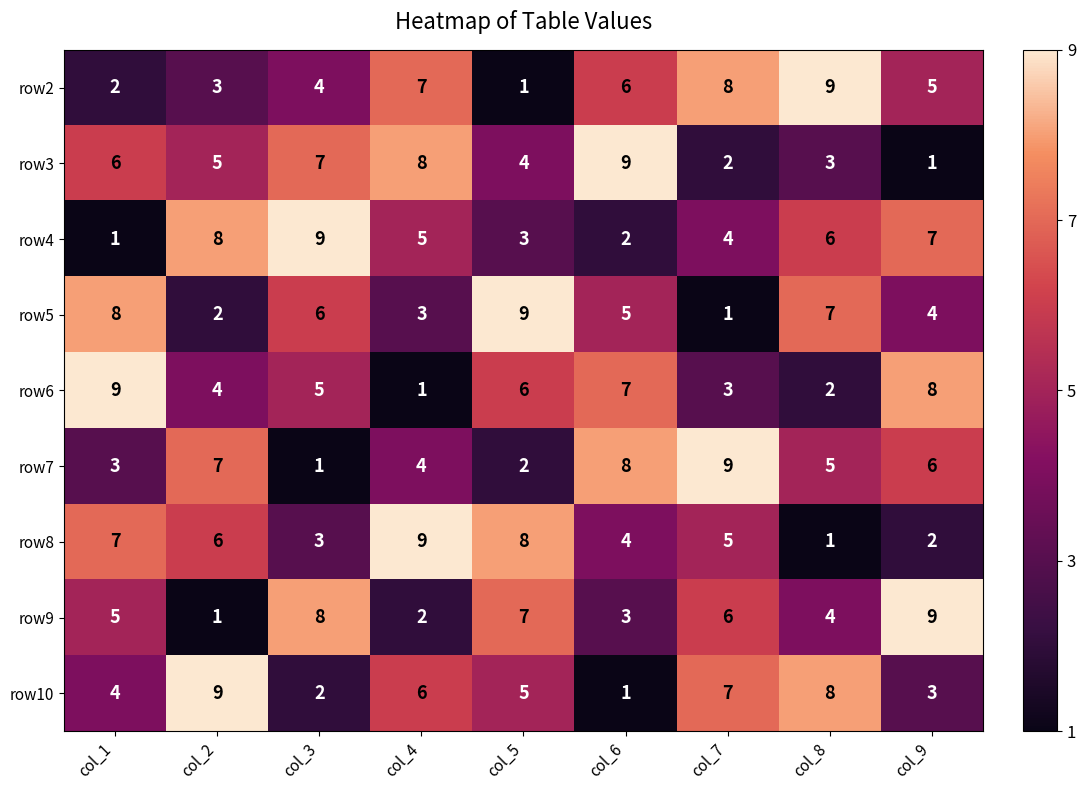

At which label does row6 reach its peak?

col_1